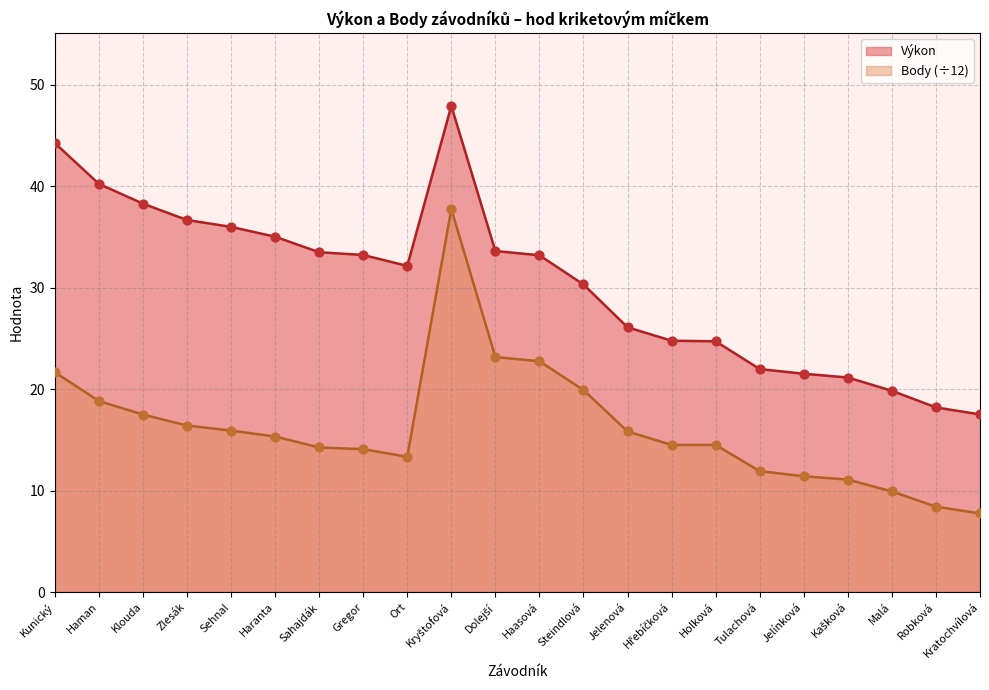

Which series reaches the minimum Y coordinate?

Body